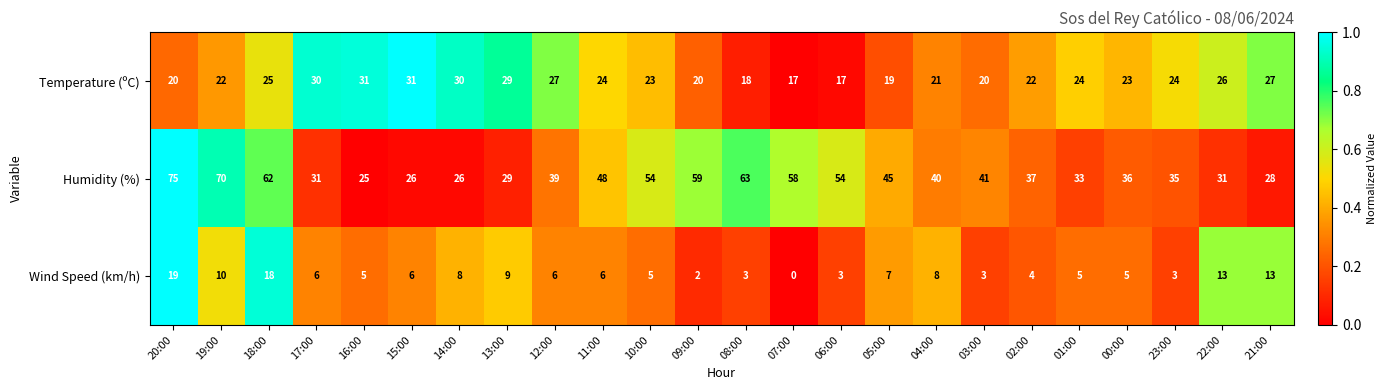

At which label is Humidity (%) closest to 50?

11:00